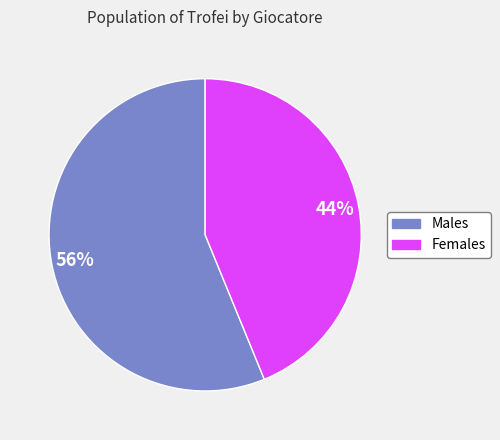

To the nearest percent, what is the average slice percentage?

50%